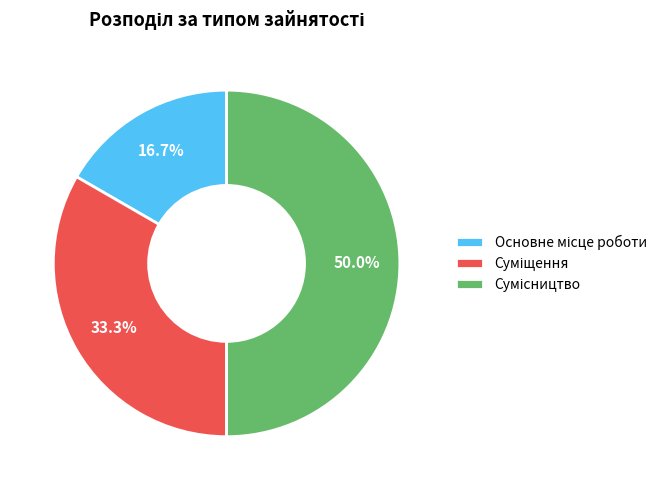

Is there a majority slice in this chart?

No